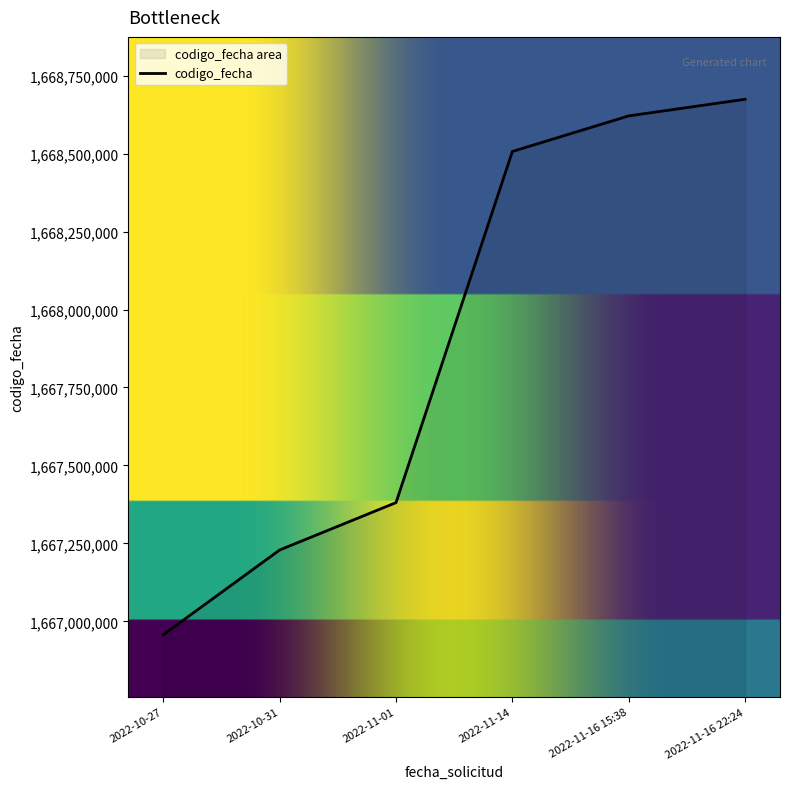

How many data points are less than 1668506676?

3